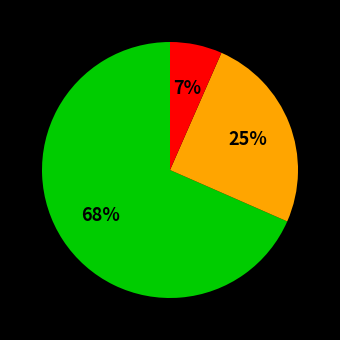

Count the number of slices in the pie.

3